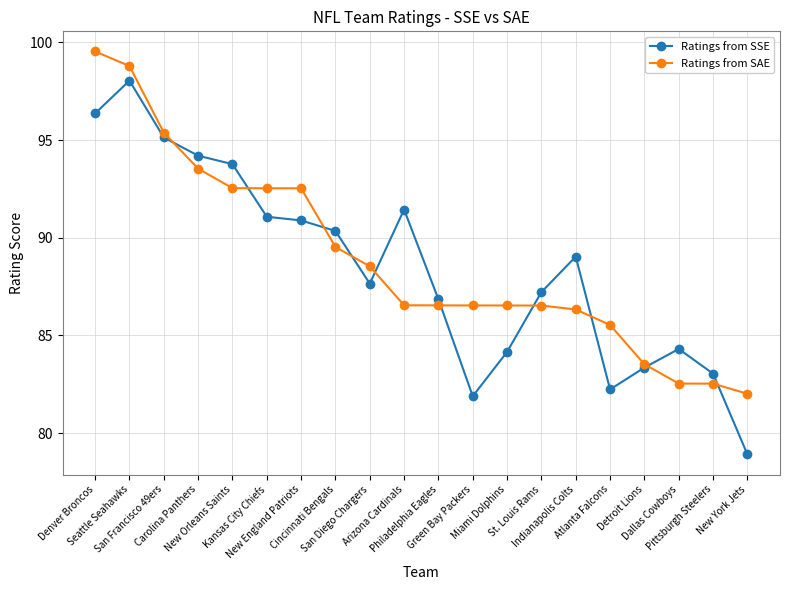

True or false: Ratings from SSE and Ratings from SAE cross at least once.

True